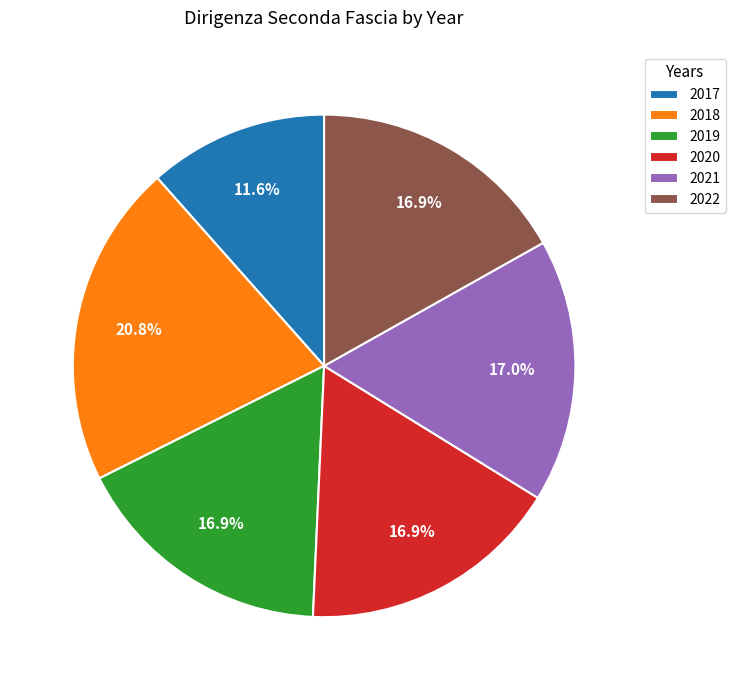

The 2017 slice represents 6% of the pie. True or false?

False